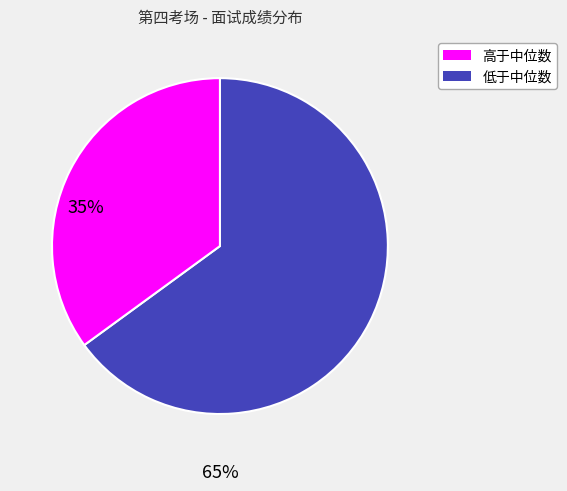

Does any single category account for the majority?

Yes